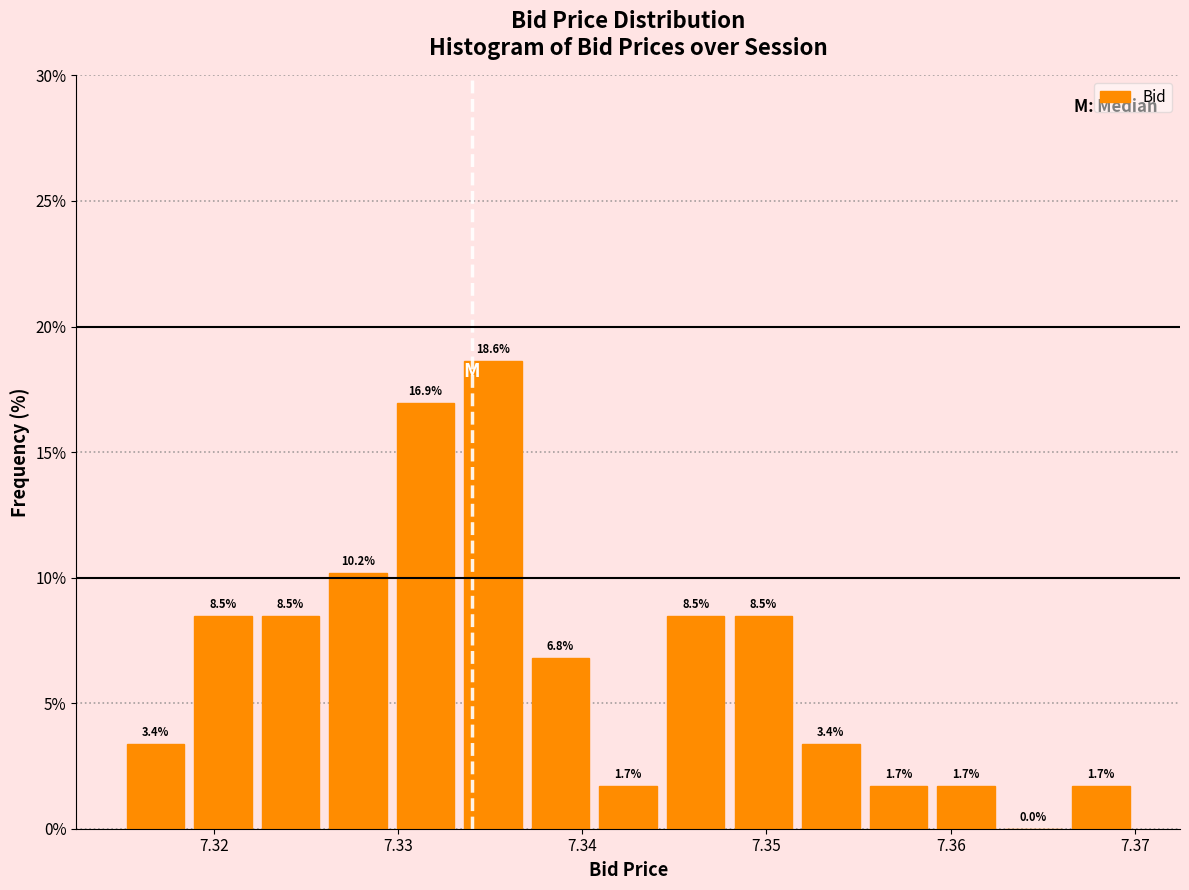

Around what value on the x-axis is the tallest bar? Give the approximate position of its centre, as read against the axis.

7.335